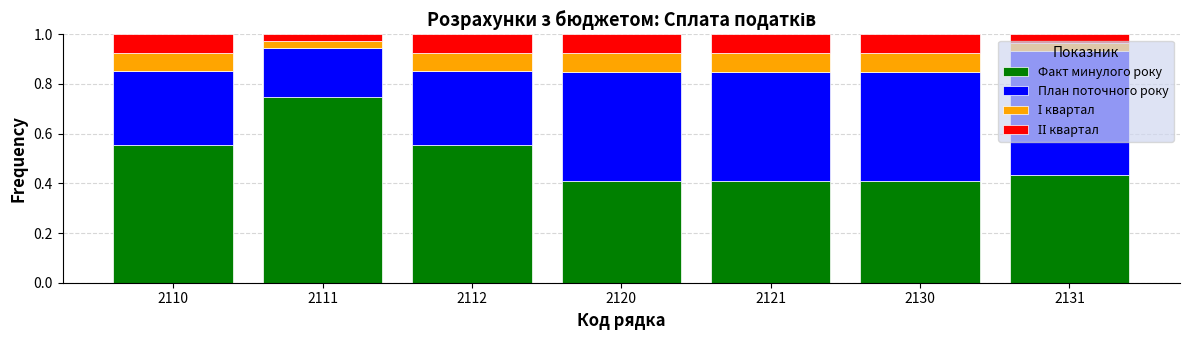

What is the difference between the maximum and minimum values in the Факт минулого року series?

0.3